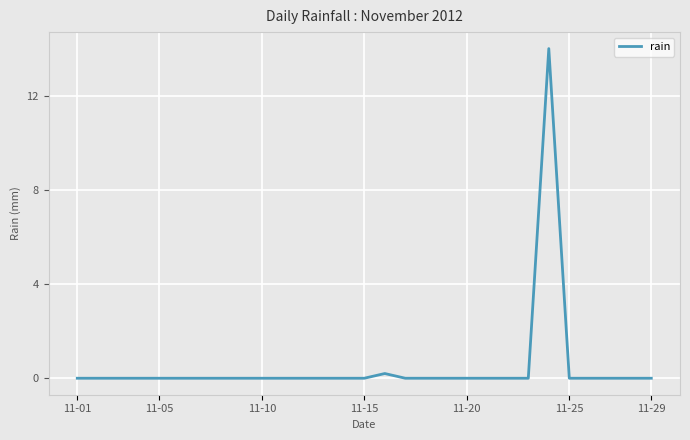

Is this an area chart (filled region under the line)?

No